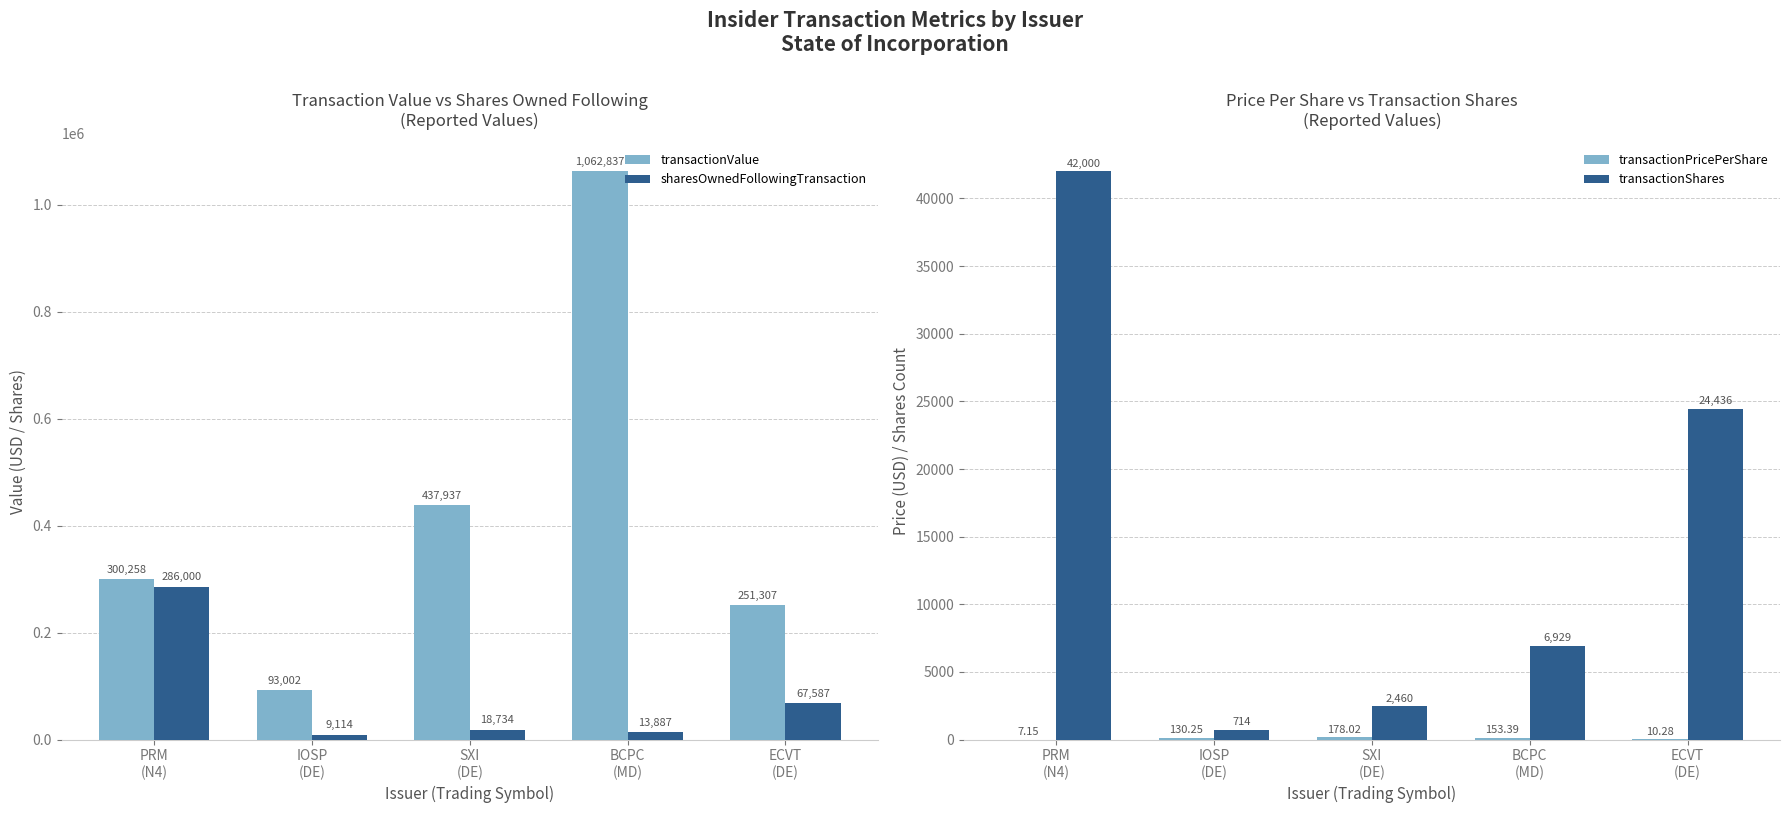

What is the sum of all transactionValue values?

2145341